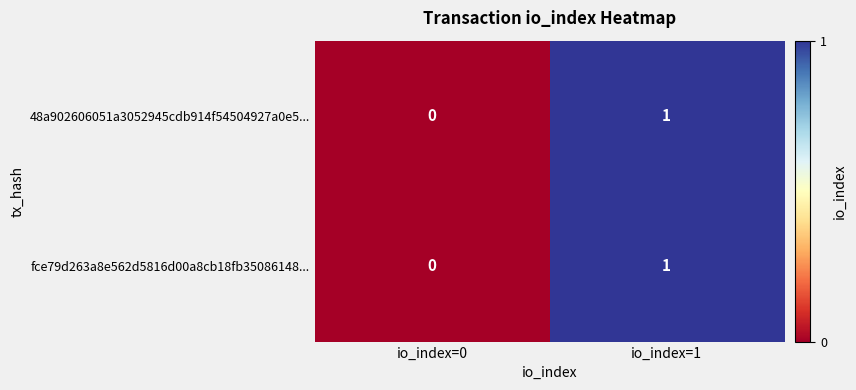

At which category is the sum across all series the highest?

io_index=1